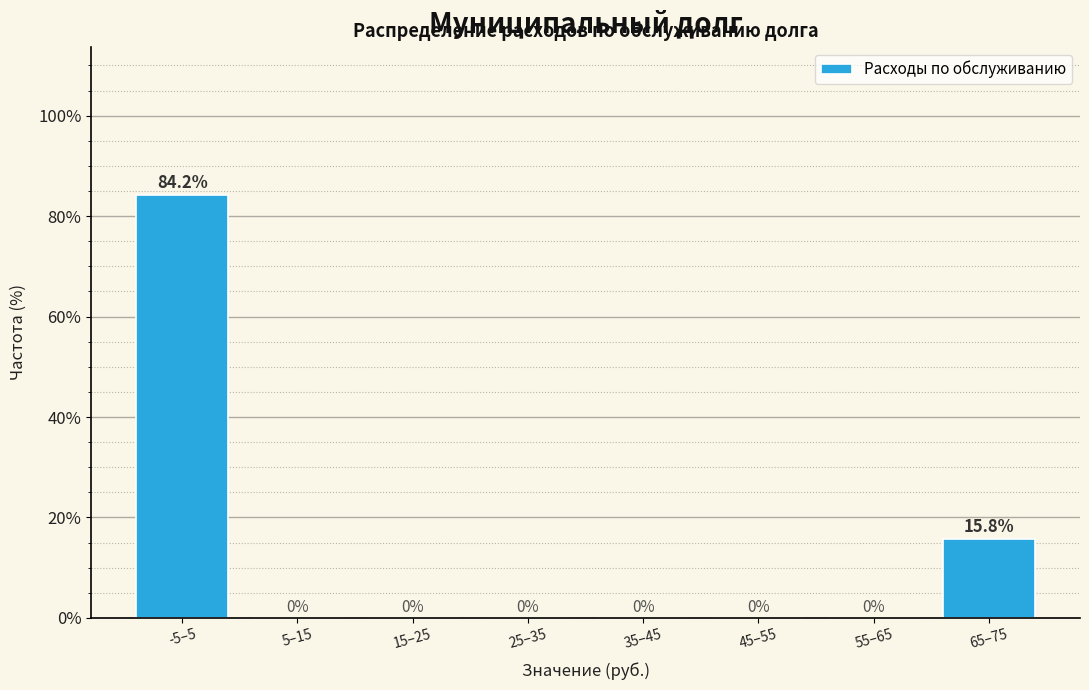

Reading left to right, extract all data points from this chart.

-5–5=84.2	5–15=0.0	15–25=0.0	25–35=0.0	35–45=0.0	45–55=0.0	55–65=0.0	65–75=15.8